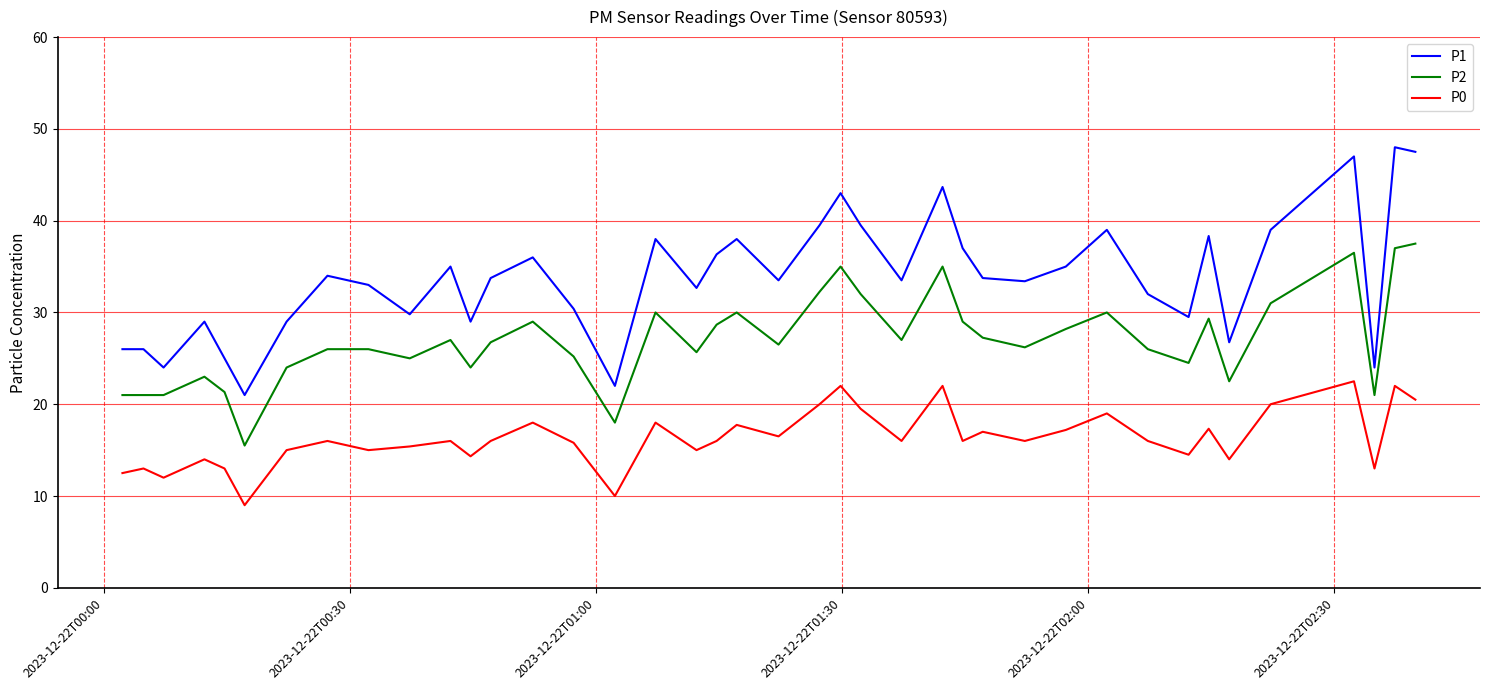

Which series has the largest total across all categories?

P1